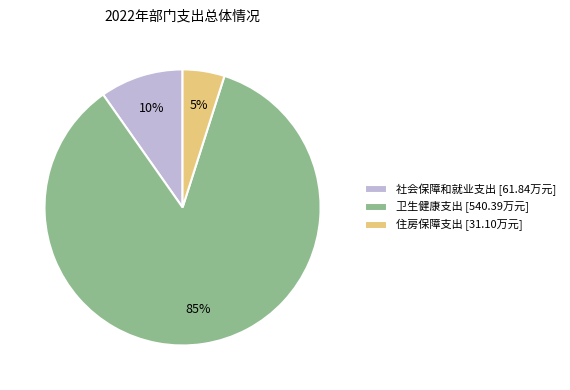

Count the number of slices in the pie.

3